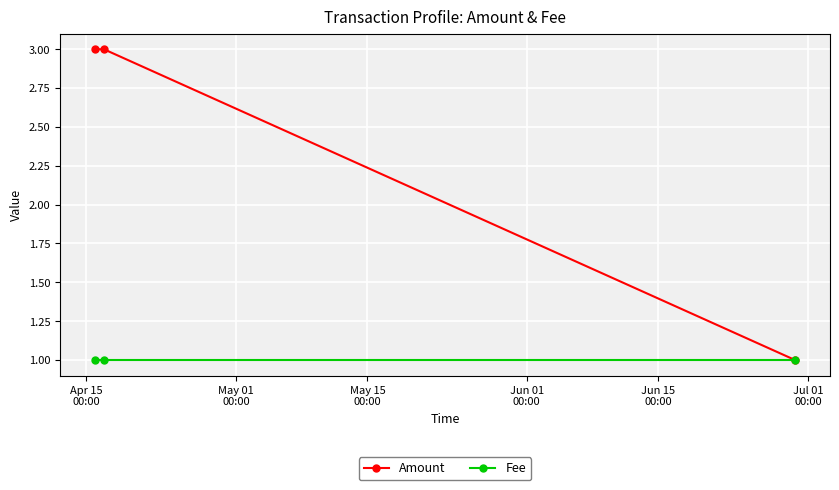

Which series has the largest total across all categories?

Amount